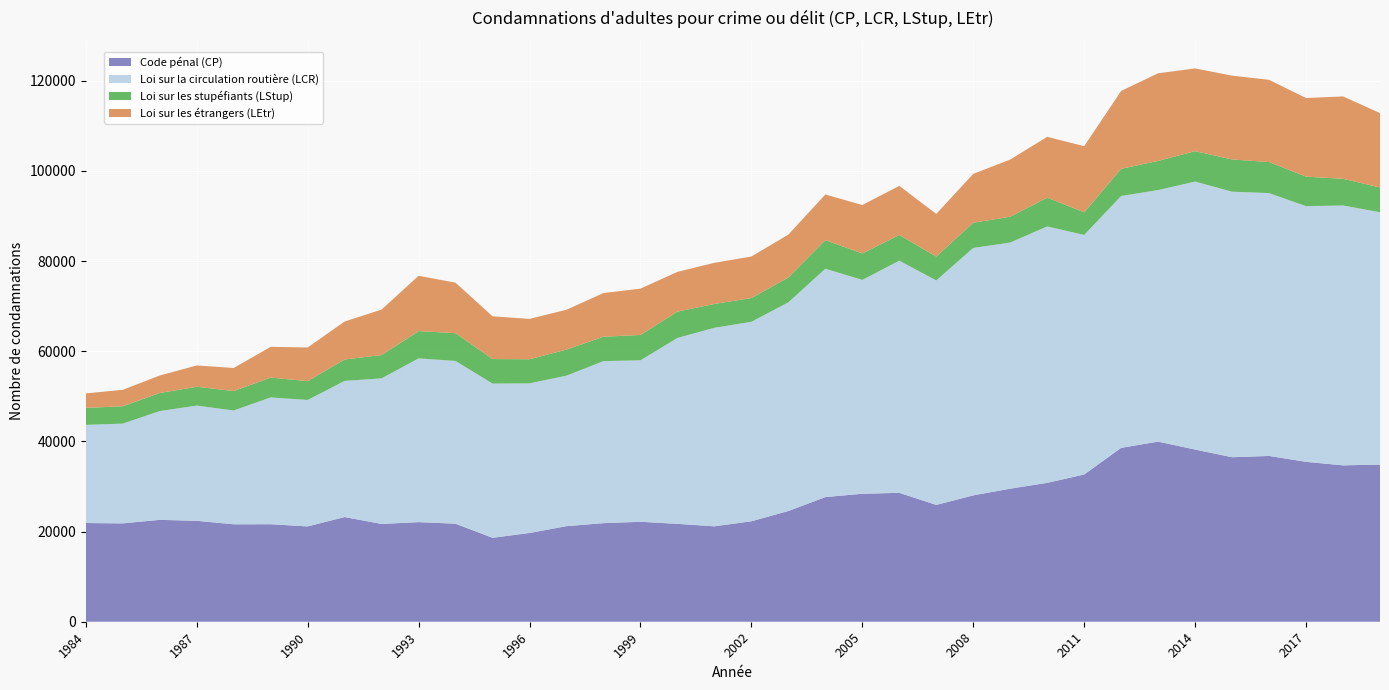

Reading left to right, list all the values displayed in this chart.

Code pénal (CP): 1984=21895	1985=21817	1986=22600	1987=22385	1988=21614	1989=21628	1990=21148	1991=23217	1992=21692	1993=22091	1994=21744	1995=18617	1996=19686	1997=21197	1998=21866	1999=22172	2000=21711	2001=21168	2002=22281	2003=24560	2004=27652	2005=28384	2006=28597	2007=25912	2008=28029	2009=29516	2010=30804	2011=32662	2012=38572	2013=39950	2014=38191	2015=36489	2016=36777	2017=35469	2018=34689	2019=34858
Loi sur la circulation routière (LCR): 1984=21775	1985=22125	1986=24131	1987=25559	1988=25241	1989=28130	1990=28041	1991=30204	1992=32289	1993=36317	1994=36102	1995=34205	1996=33191	1997=33387	1998=35940	1999=35809	2000=41237	2001=44031	2002=44245	2003=46286	2004=50647	2005=47437	2006=51488	2007=49792	2008=54882	2009=54590	2010=56875	2011=53135	2012=55867	2013=55799	2014=59445	2015=58899	2016=58302	2017=56711	2018=57644	2019=55974
Loi sur les stupéfiants (LStup): 1984=3762	1985=3855	1986=4001	1987=4174	1988=4317	1989=4397	1990=4176	1991=4748	1992=5173	1993=6058	1994=6162	1995=5443	1996=5348	1997=5789	1998=5413	1999=5627	2000=5840	2001=5297	2002=5273	2003=5515	2004=6335	2005=5870	2006=5706	2007=5302	2008=5597	2009=5734	2010=6388	2011=5018	2012=6030	2013=6473	2014=6745	2015=7154	2016=6882	2017=6548	2018=5911	2019=5491
Loi sur les étrangers (LEtr): 1984=3210	1985=3649	1986=3881	1987=4733	1988=5111	1989=6822	1990=7471	1991=8421	1992=10093	1993=12271	1994=11200	1995=9488	1996=8943	1997=8834	1998=9686	1999=10280	2000=8817	2001=9121	2002=9215	2003=9511	2004=10136	2005=10746	2006=10887	2007=9458	2008=10837	2009=12679	2010=13493	2011=14669	2012=17272	2013=19431	2014=18350	2015=18588	2016=18243	2017=17438	2018=18277	2019=16507